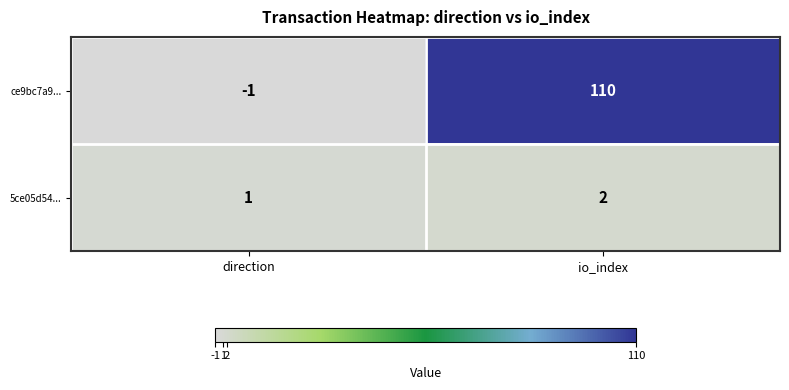

Read the ce9bc7a9... value at io_index, to the nearest 10.

110